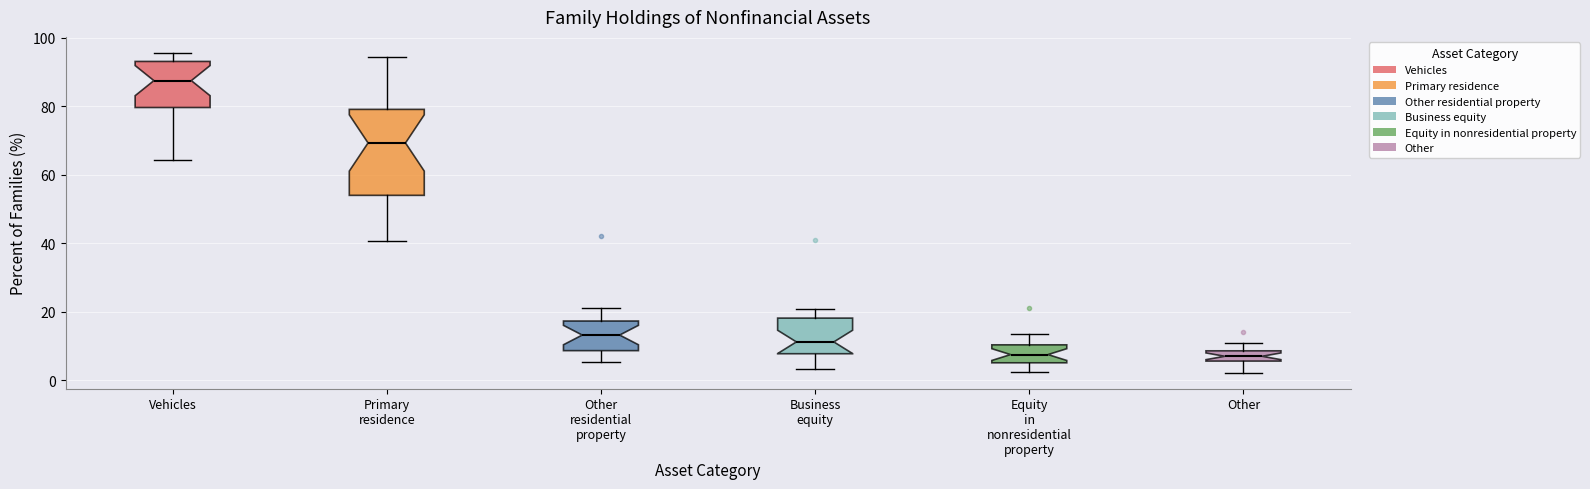

Reading left to right, read every box against the y-axis: the position of its median line, the range the box covers, and the ends of its whiskers. The values are not printed on the chart, so give them approximately, as read against the axis.

Vehicles: median 88, box 80 to 94, whiskers 64 to 96
Primary residence: median 70, box 54 to 80, whiskers 40 to 94
Other residential property: median 14, box 8 to 18, whiskers 6 to 22
Business equity: median 12, box 8 to 18, whiskers 4 to 20
Equity in nonresidential property: median 8, box 6 to 10, whiskers 2 to 14
Other: median 8 (inside the box), box 6 to 8, whiskers 2 to 12